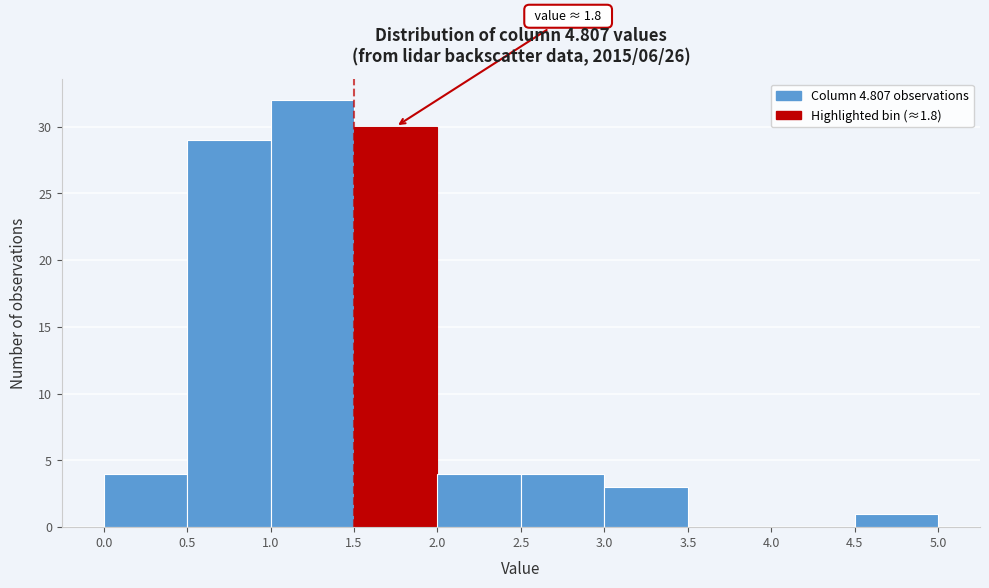

Over which range of the x-axis is the bar tallest?

1.0 to 1.5